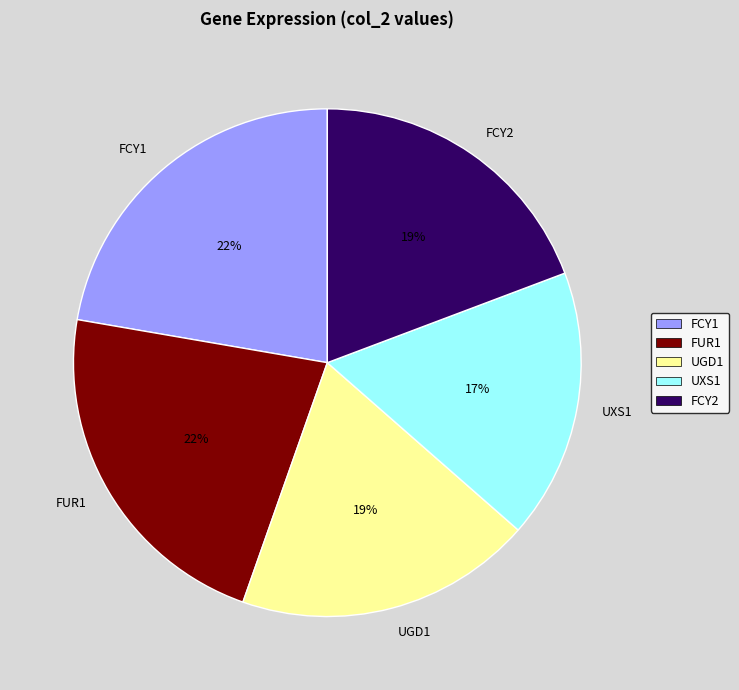

How many segments does this pie chart have?

5